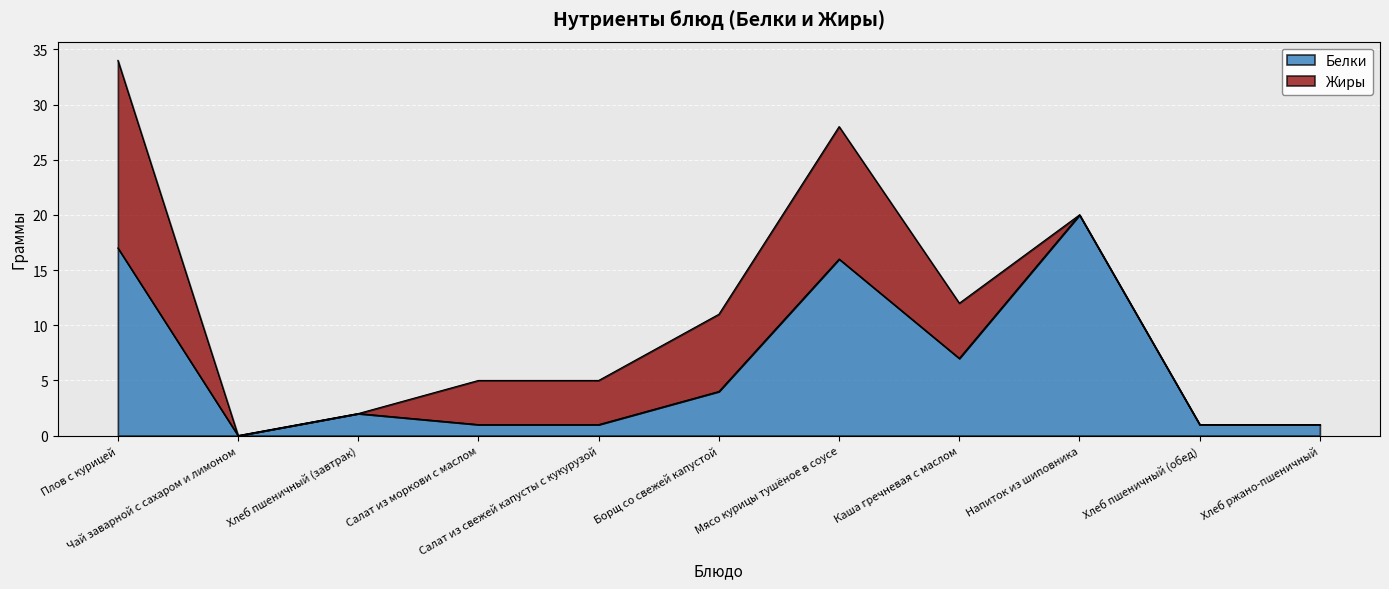

List the labels in order of value, smallest first.

Чай заварной с сахаром и лимоном, Салат из моркови с маслом, Салат из свежей капусты с кукурузой, Хлеб пшеничный (обед), Хлеб ржано-пшеничный, Хлеб пшеничный (завтрак), Борщ со свежей капустой, Каша гречневая с маслом, Мясо курицы тушёное в соусе, Плов с курицей, Напиток из шиповника